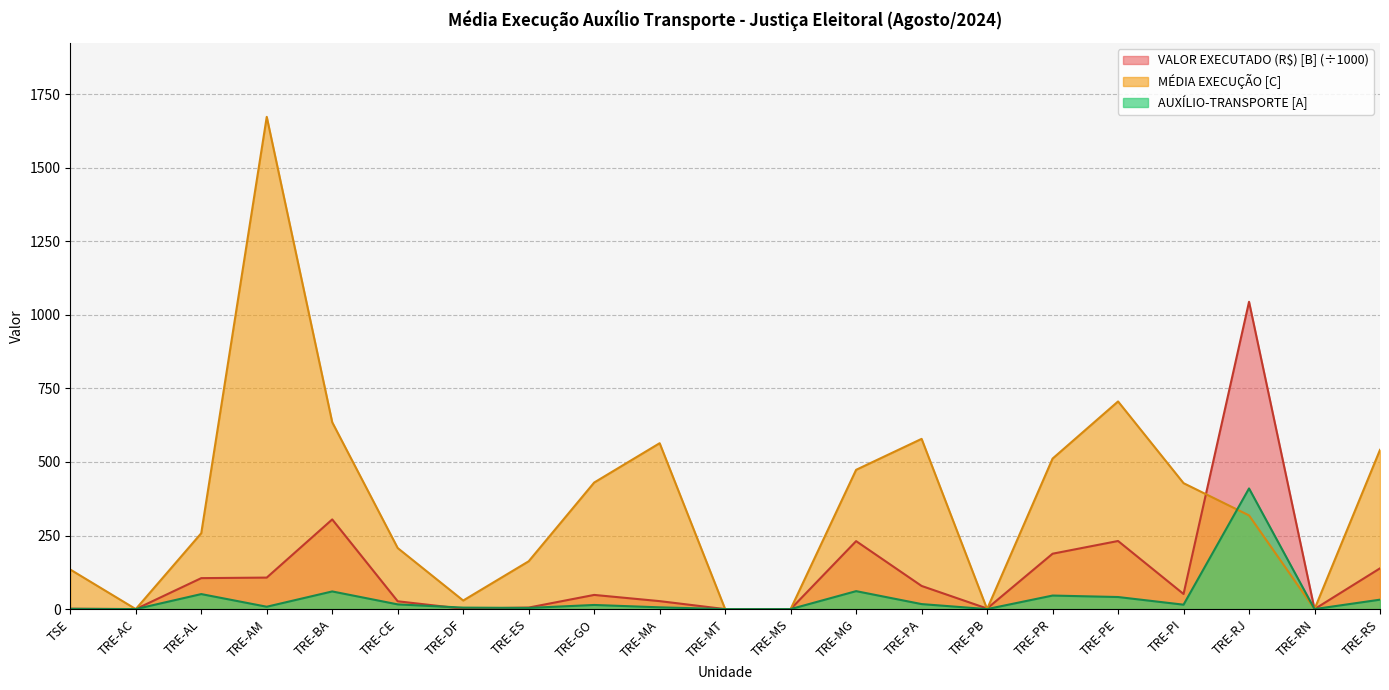

Which label corresponds to the smallest value in the chart?

TRE-AC